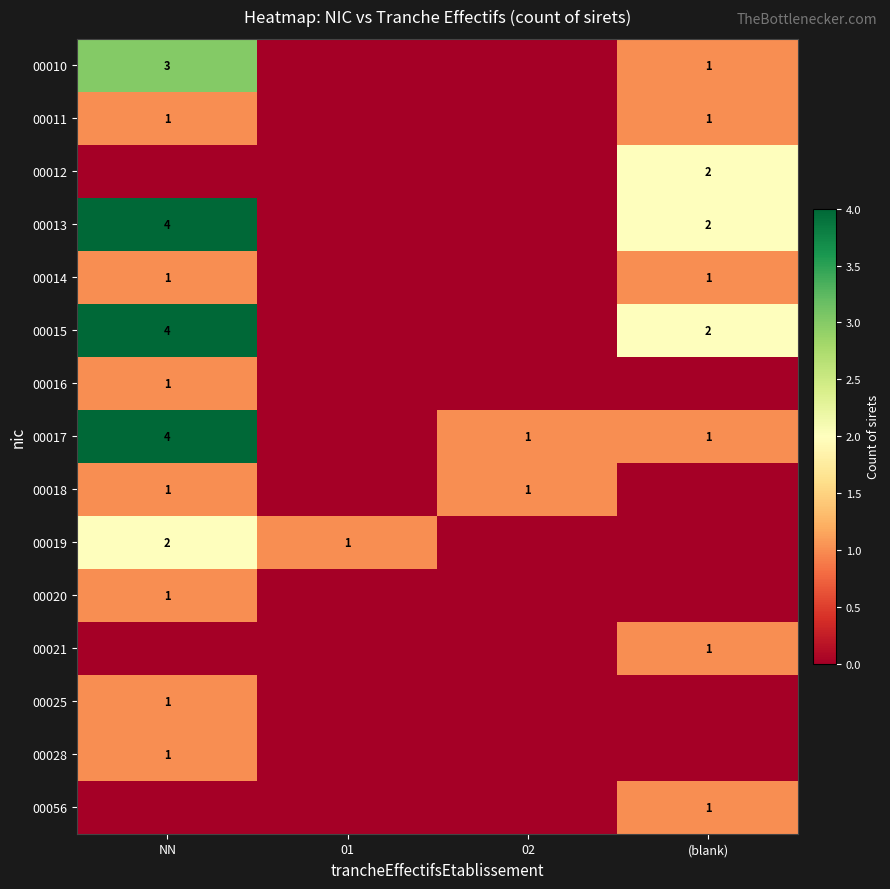

The value of 00017 at (blank) is 1. True or false?

True